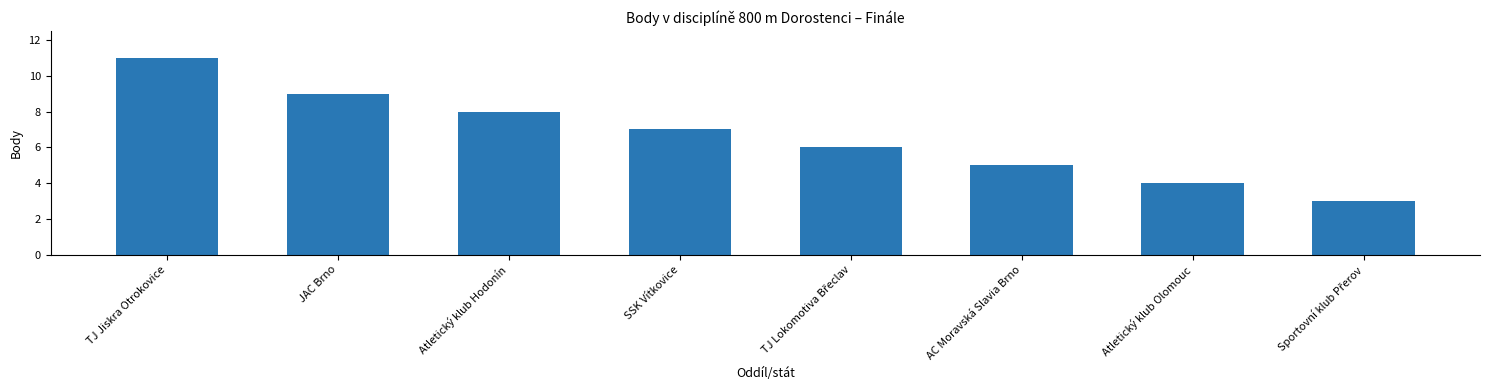

What is the label of the 3rd bar from the right?

AC Moravská Slavia Brno